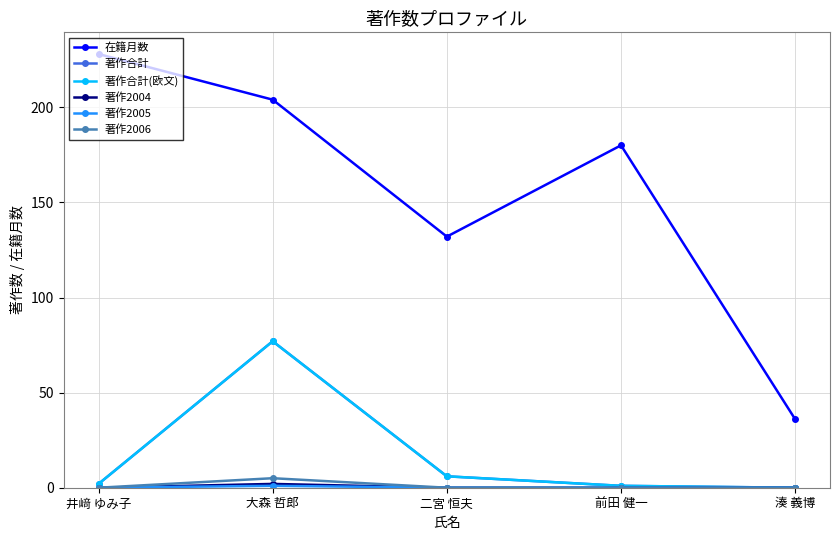

True or false: 著作合計 and 著作2005 intersect in this chart.

False